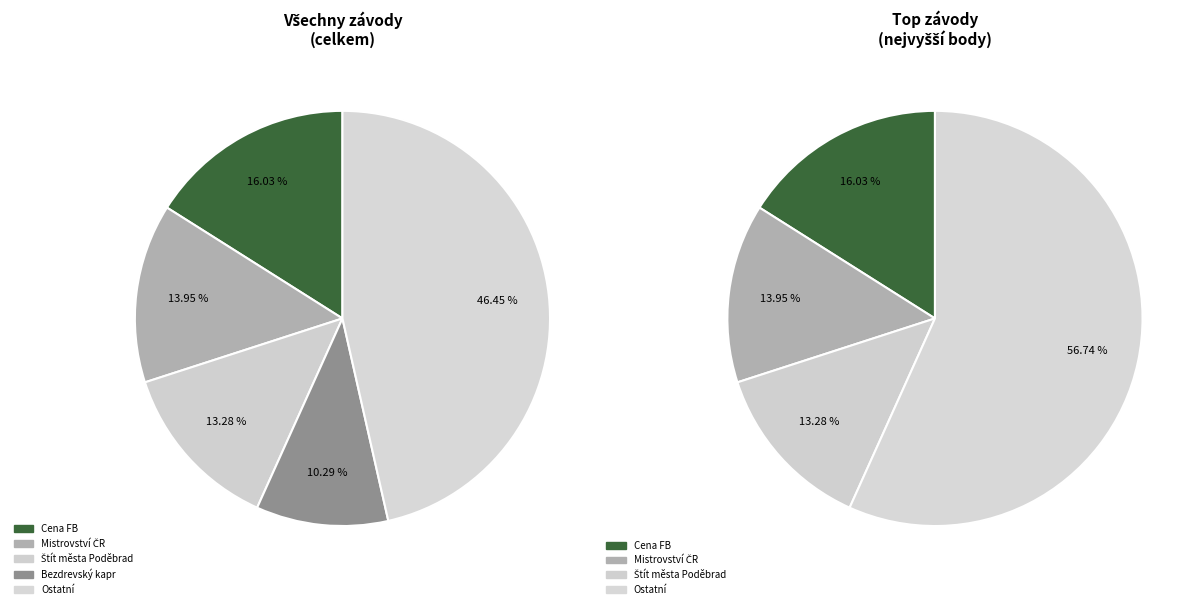

What percentage is the Štít města Poděbrad slice, to the nearest percent?

13%